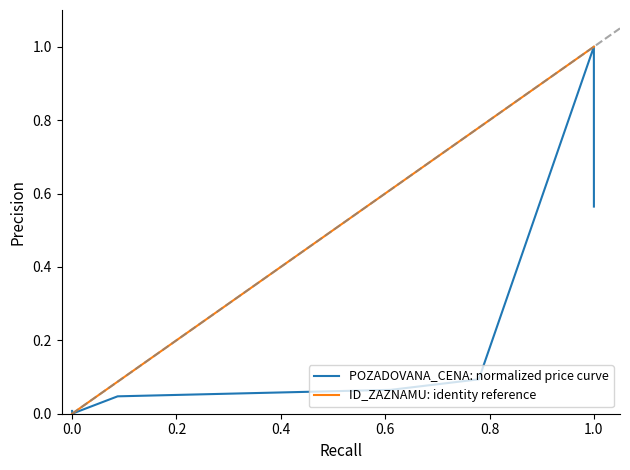

Rank the series by their average value, from highest to lowest.

ID_ZAZNAMU: identity reference, POZADOVANA_CENA: normalized price curve